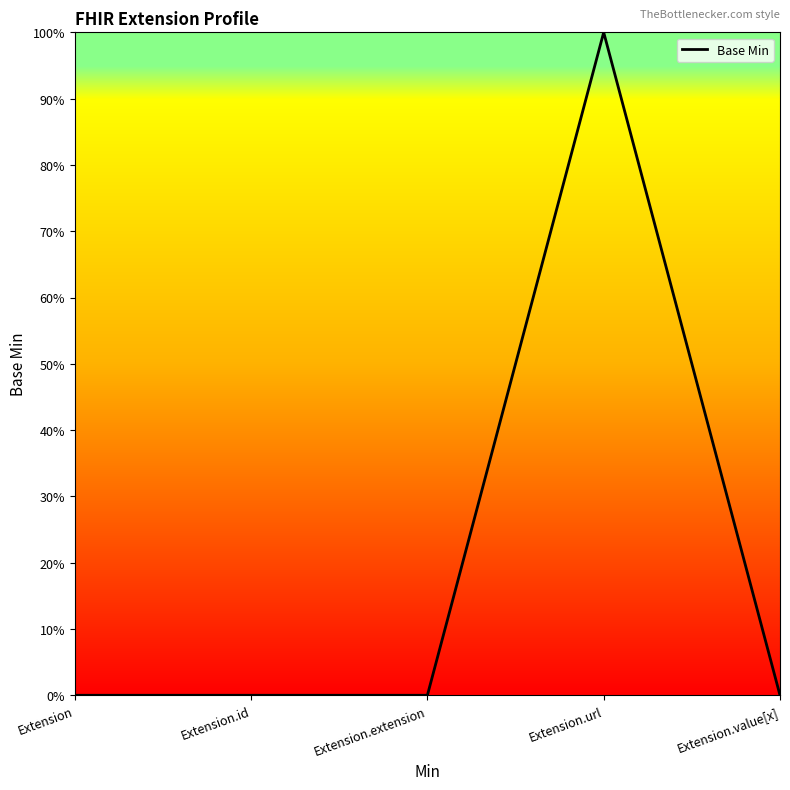

Reading left to right, list all the values displayed in this chart.

0.0	0.0	0.0	1.0	0.0